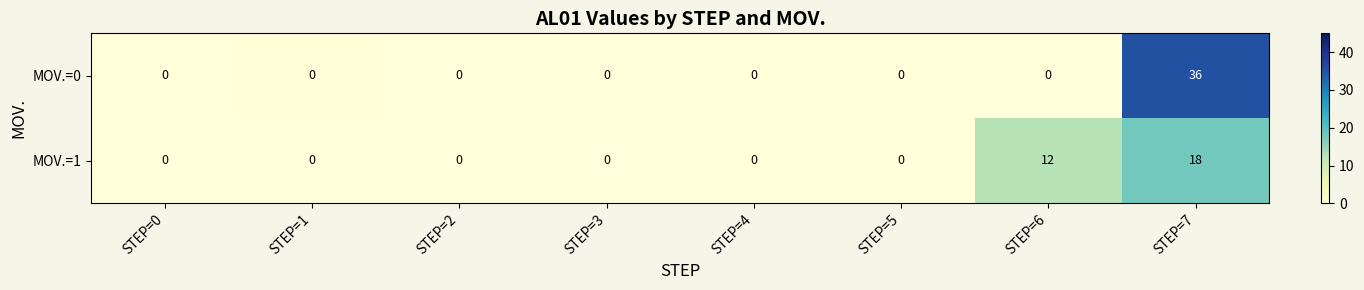

What is the sum of the MOV.=1 values at STEP=2 and STEP=6?

12